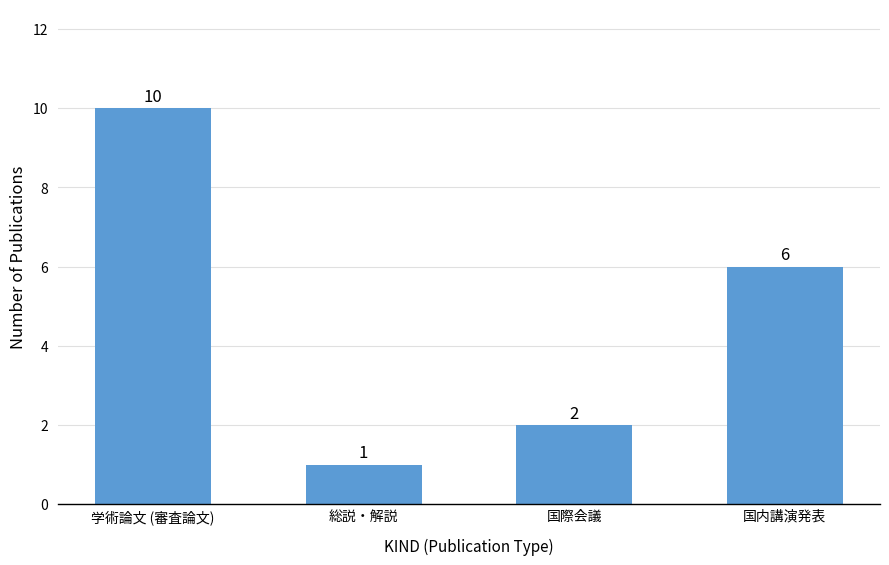

What value does the data have at 総説・解説?

1